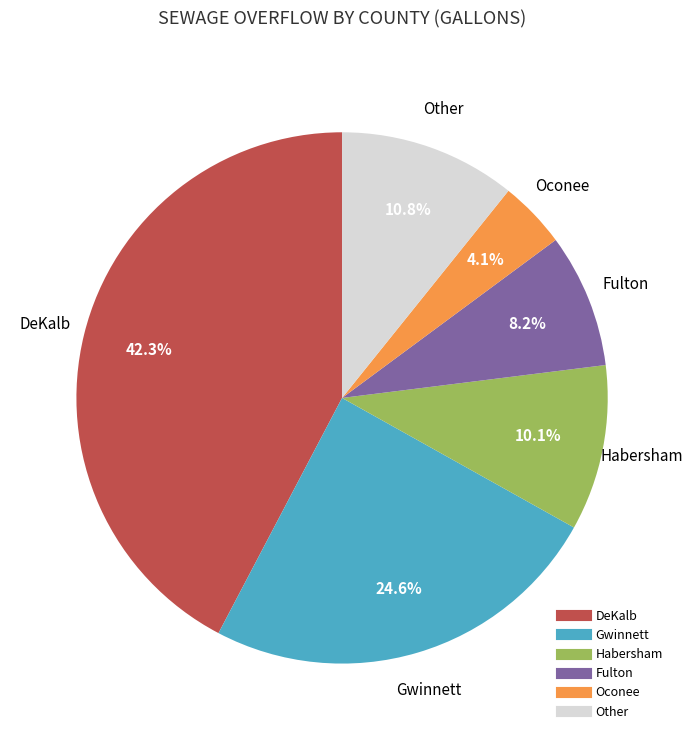

Is there any slice that represents more than half of the pie?

No